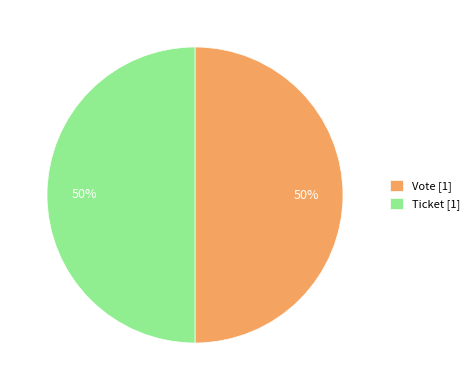

Is it true that Ticket [1] is 50% of the pie?

True